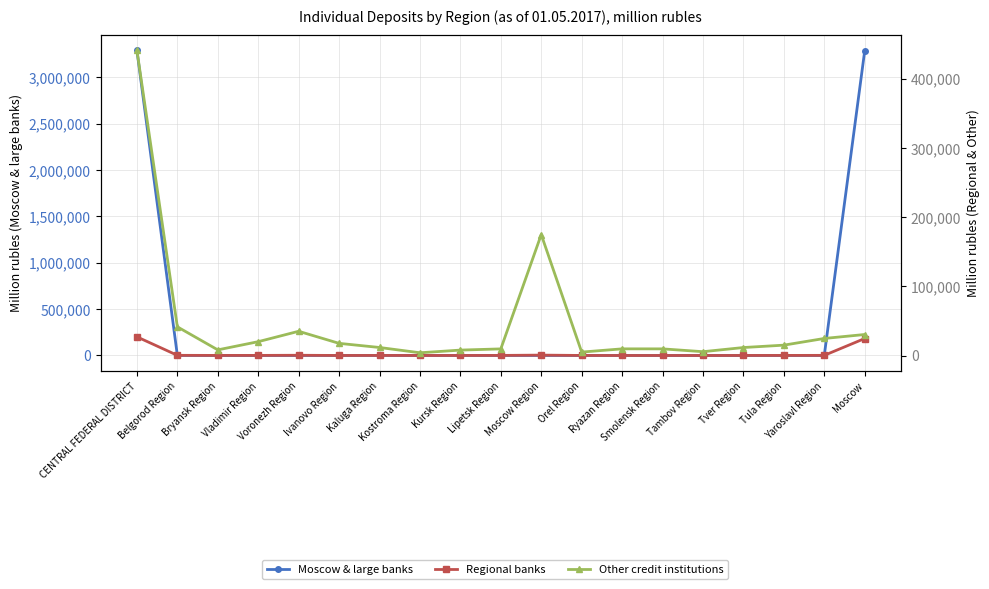

True or false: Moscow & large banks has more than 1 interior local peaks.

True